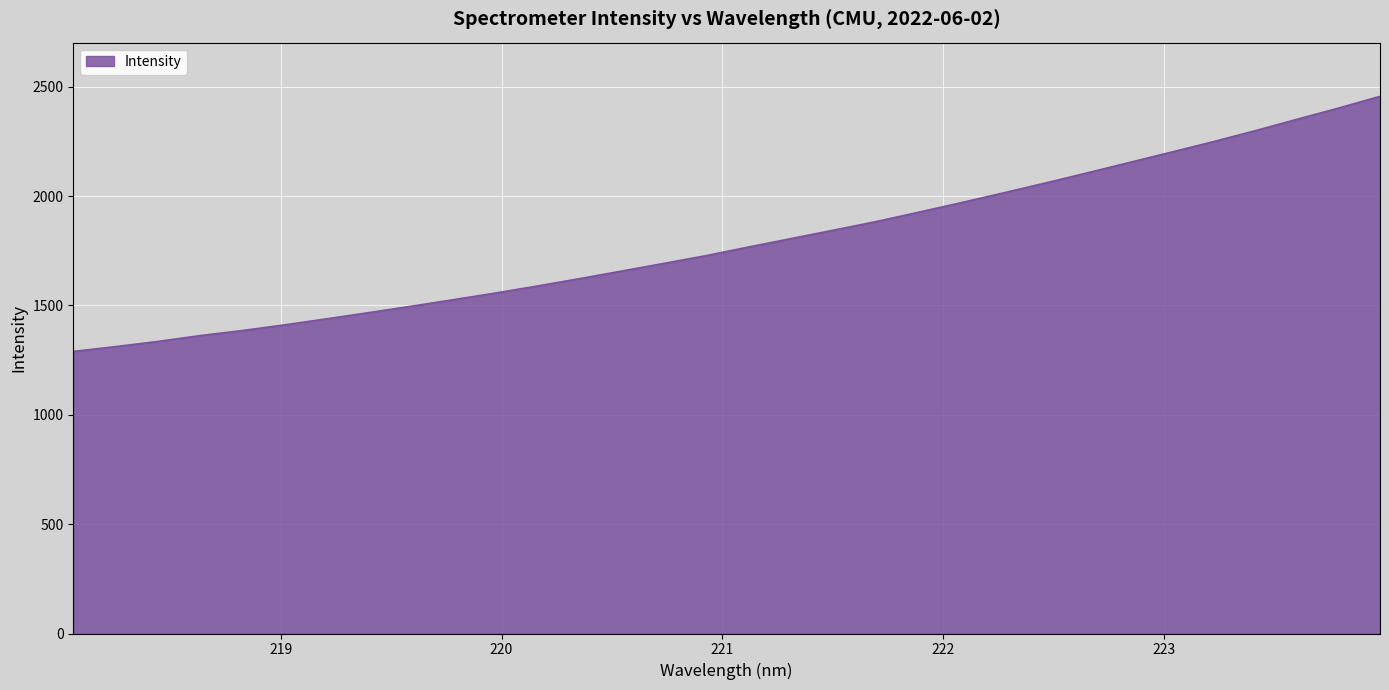

What is the minimum value shown in the chart?

1289.5